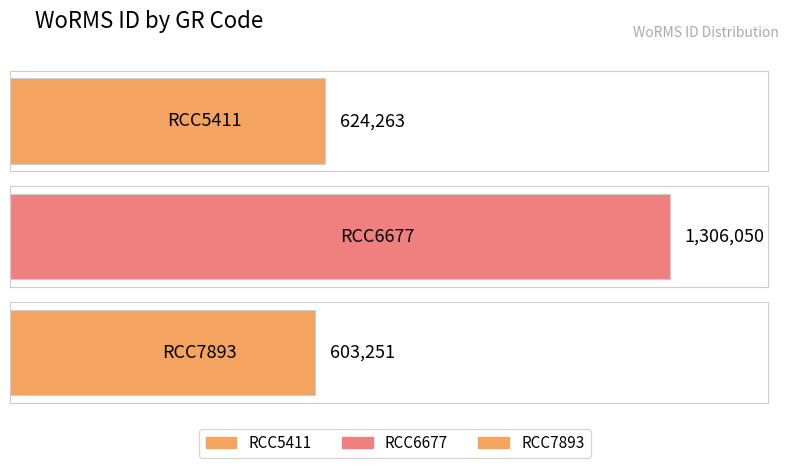

Where does the data first go above 624263?

RCC6677